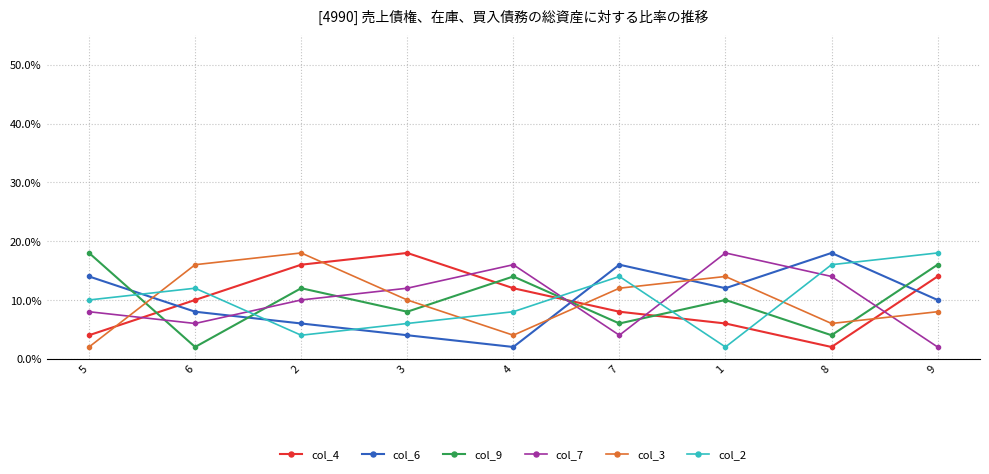

The col_2 series shows 0.1 at 2. True or false?

False